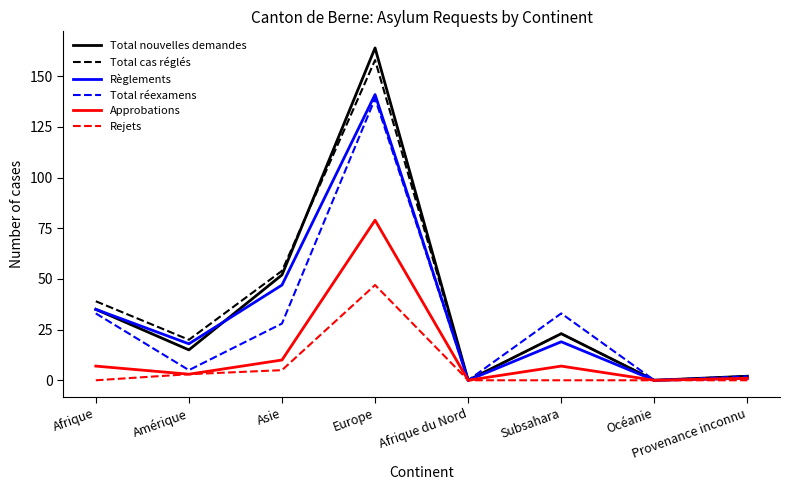

The value of Total nouvelles demandes at Amérique is 9. True or false?

False